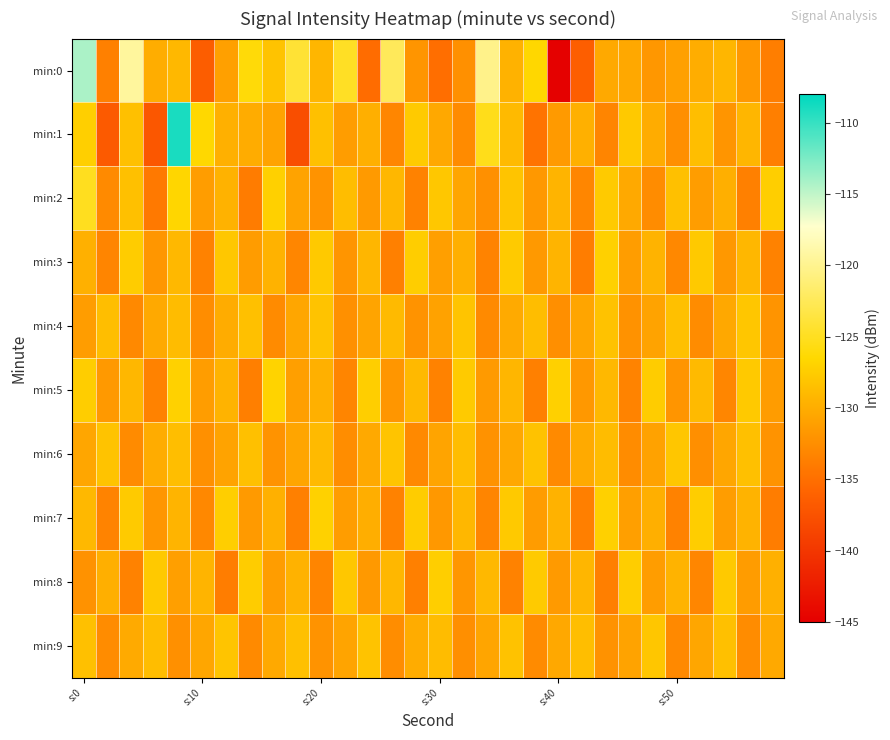

Which series has the widest spread of values?

min:0